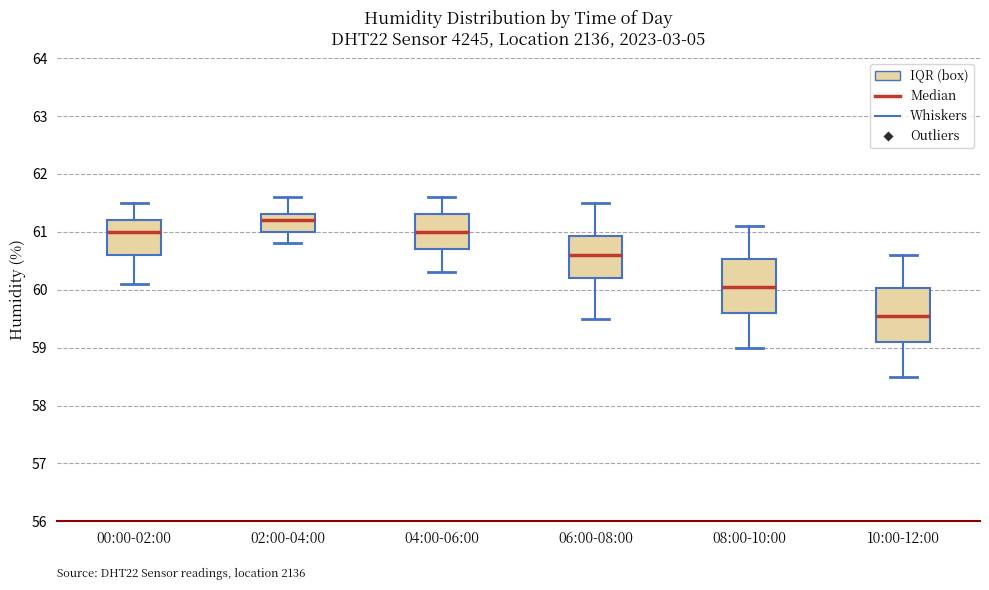

Which box's median line is the highest?

02:00-04:00